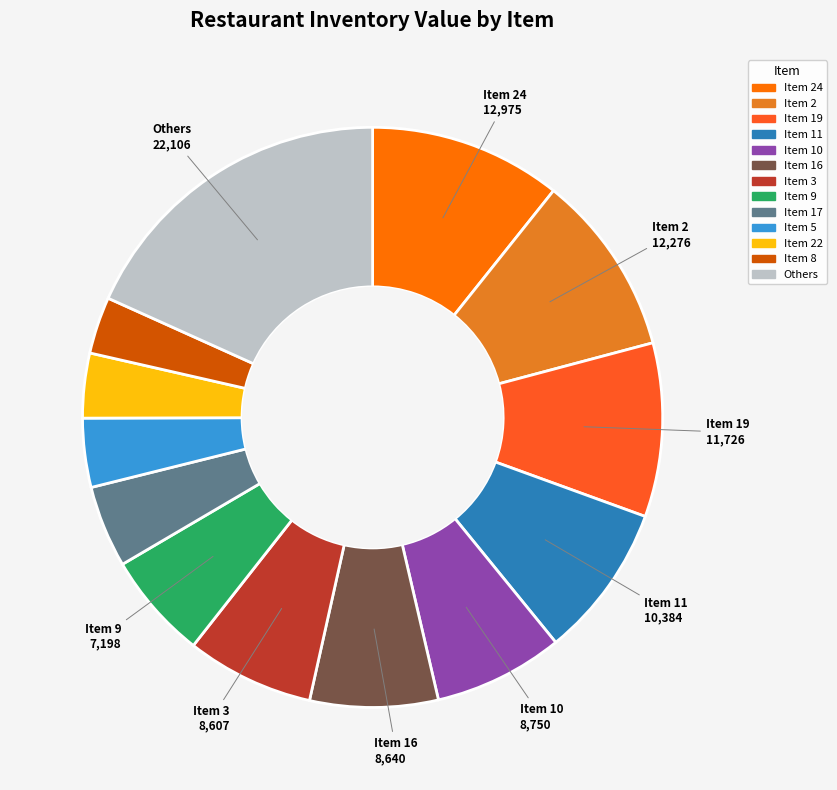

Does any single category account for the majority?

No